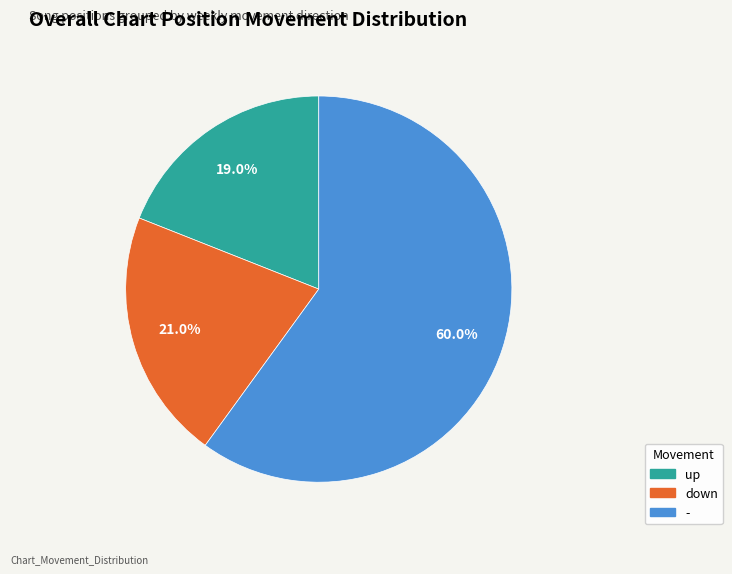

True or false: - accounts for 60% of the total.

True